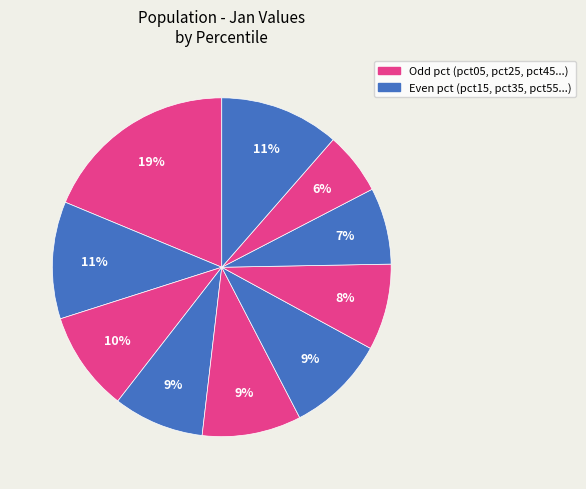

Which category has the smallest portion of the pie?

pct85